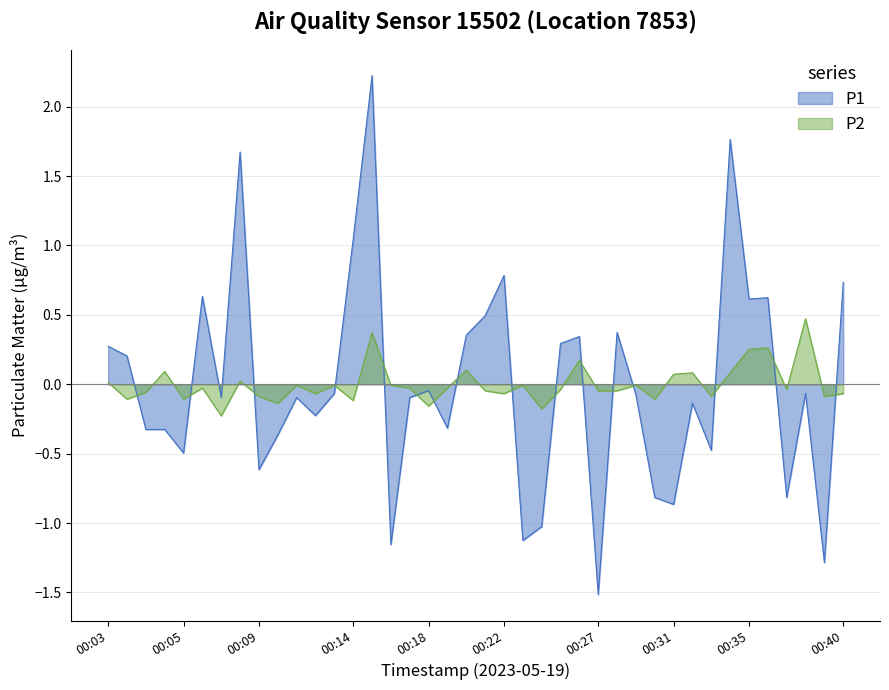

List the series in order of their peak value, lowest first.

P2, P1